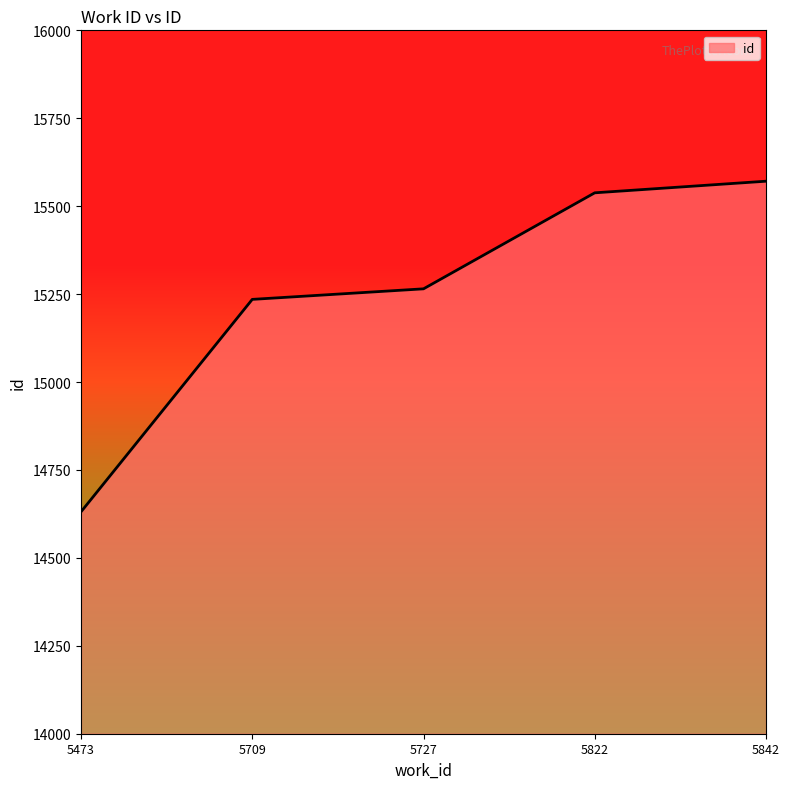

What is the approximate value at 5727, to the nearest 100?

15300